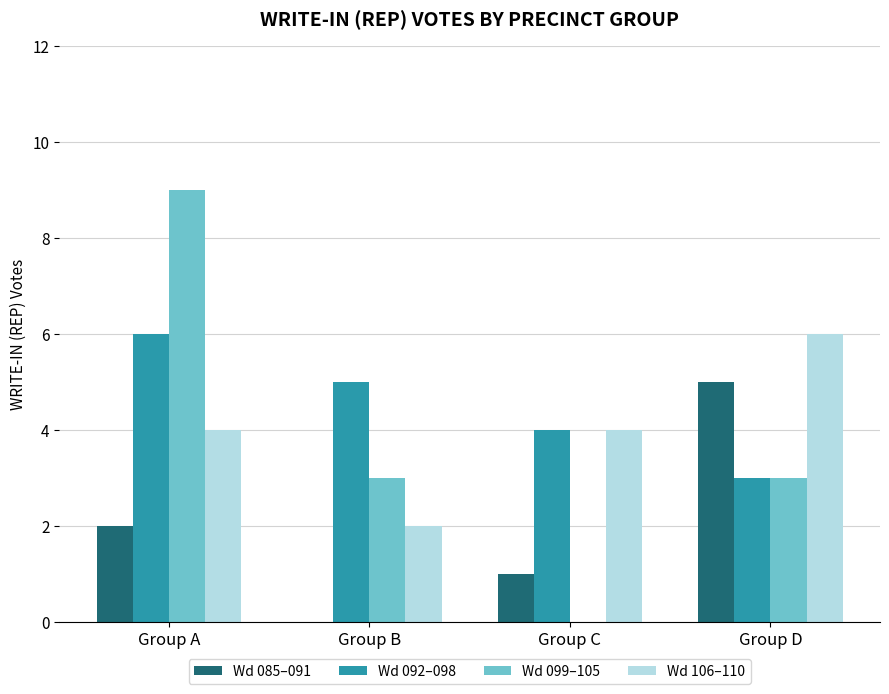

How many categories are shown in the chart?

4